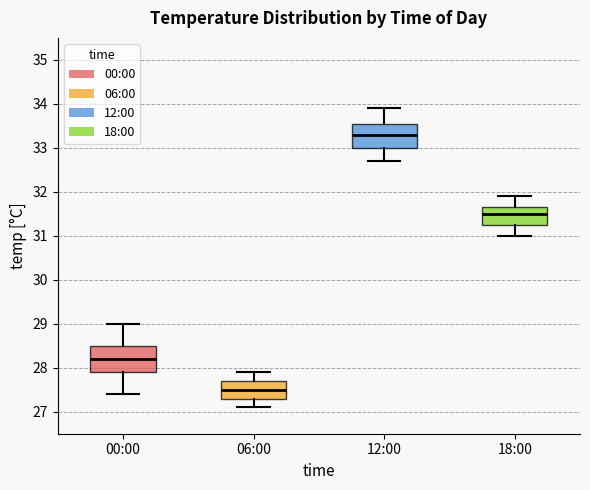

Reading left to right, read every box against the y-axis: the position of its median line, the range the box covers, and the ends of its whiskers. The values are not printed on the chart, so give them approximately, as read against the axis.

00:00: median 28.2, box 27.9 to 28.5, whiskers 27.4 to 29.0
06:00: median 27.5, box 27.3 to 27.7, whiskers 27.1 to 27.9
12:00: median 33.3, box 33.0 to 33.6, whiskers 32.7 to 33.9
18:00: median 31.5, box 31.3 to 31.7, whiskers 31.0 to 31.9